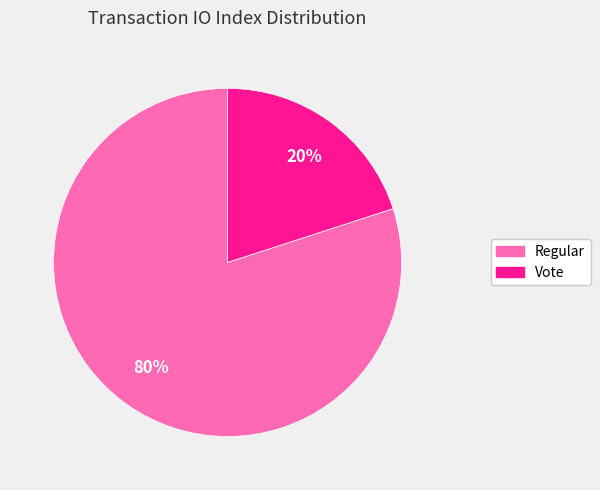

To the nearest percent, what portion does Regular represent?

80%